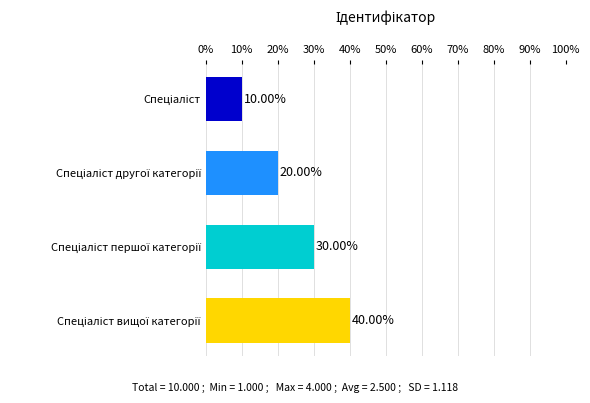

What is the difference between the maximum and minimum values?

30